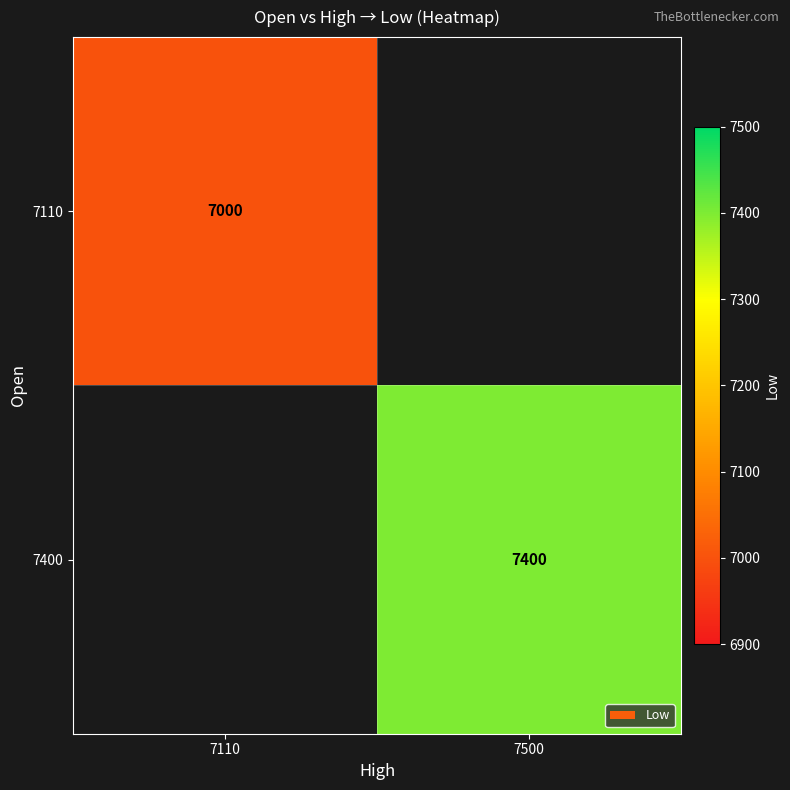

The 7110 series shows 9324 at 7110. True or false?

False